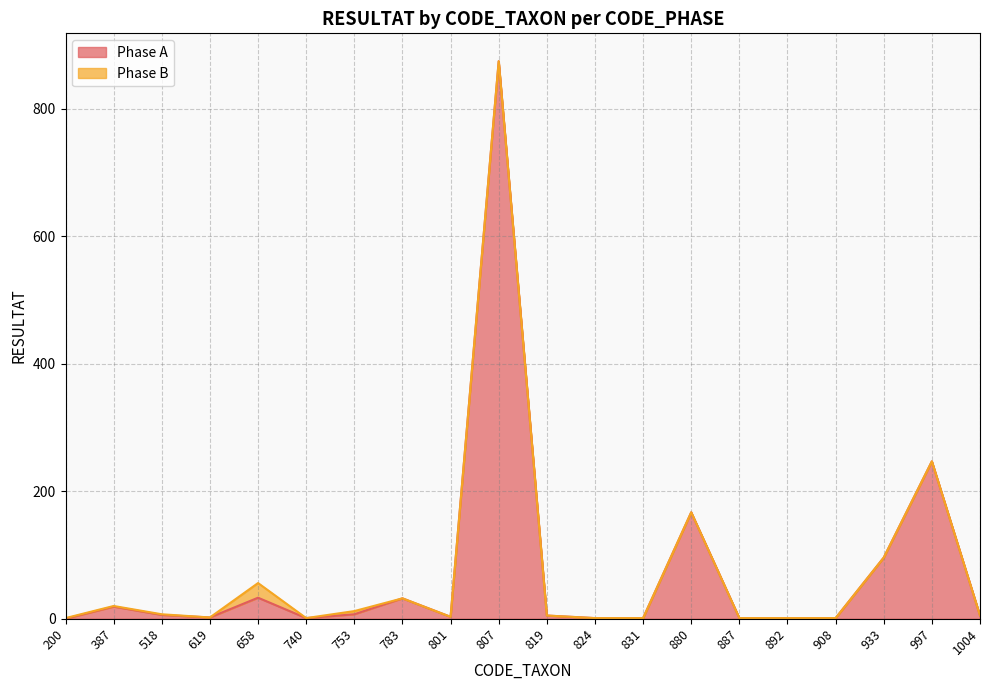

At which label does the data first exceed 5?

387